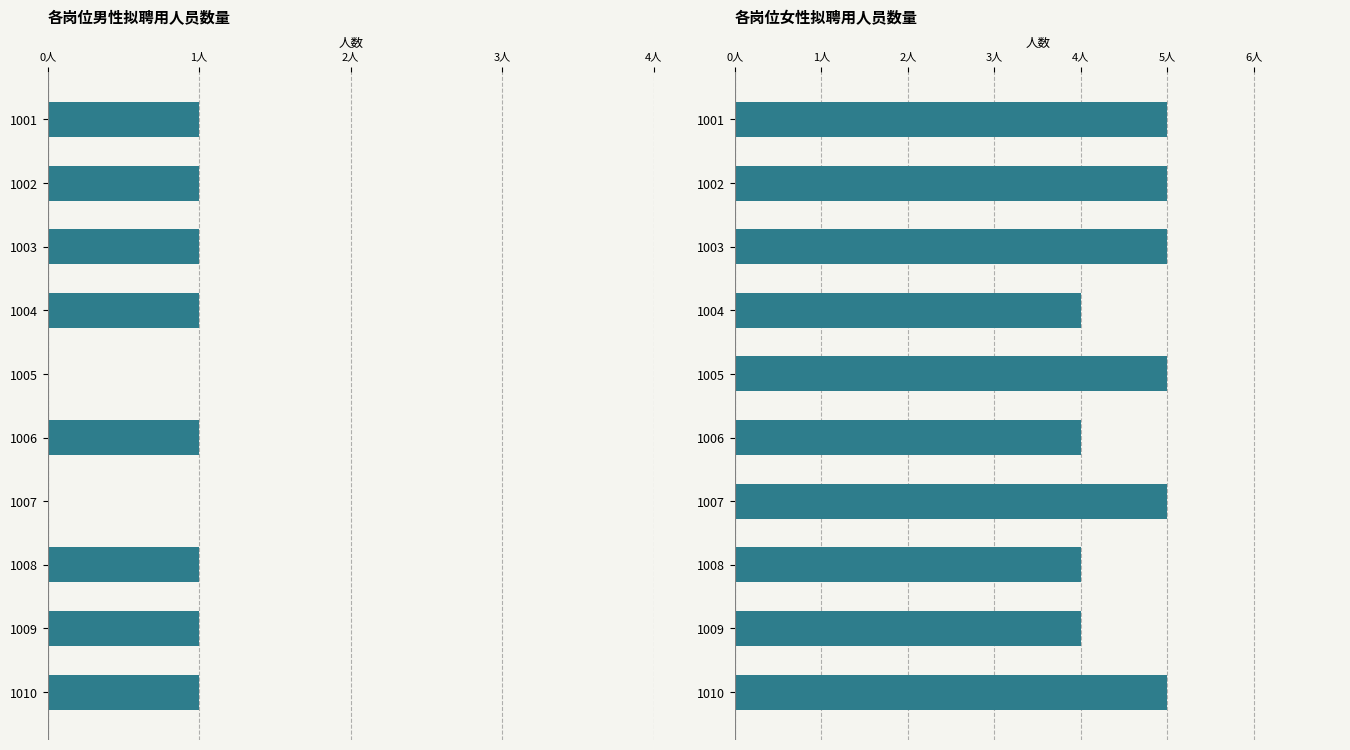

Is it true that 女 equals 2 at 1007?

False